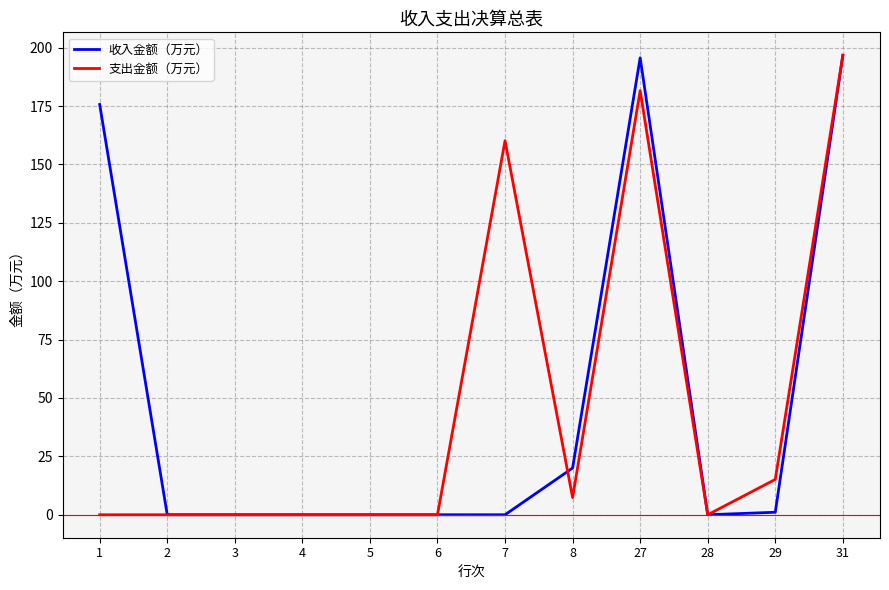

What value does the 支出金额（万元） series have at 7?

160.2